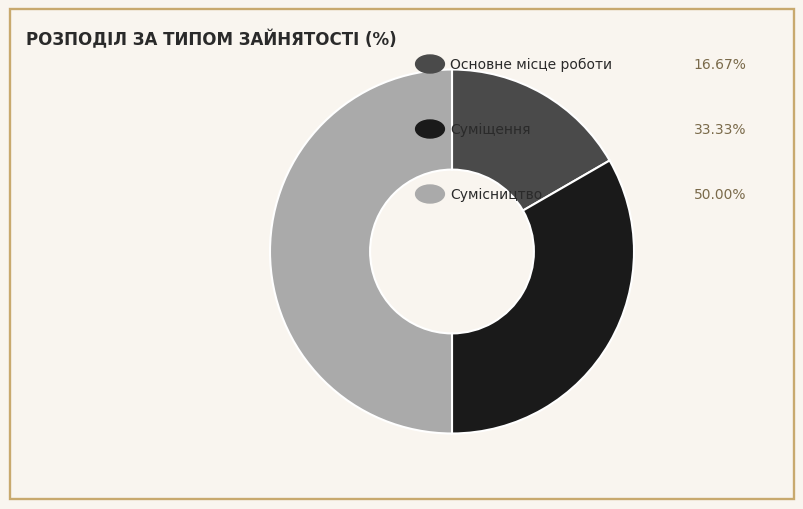

Which slice is the smallest?

Основне місце роботи